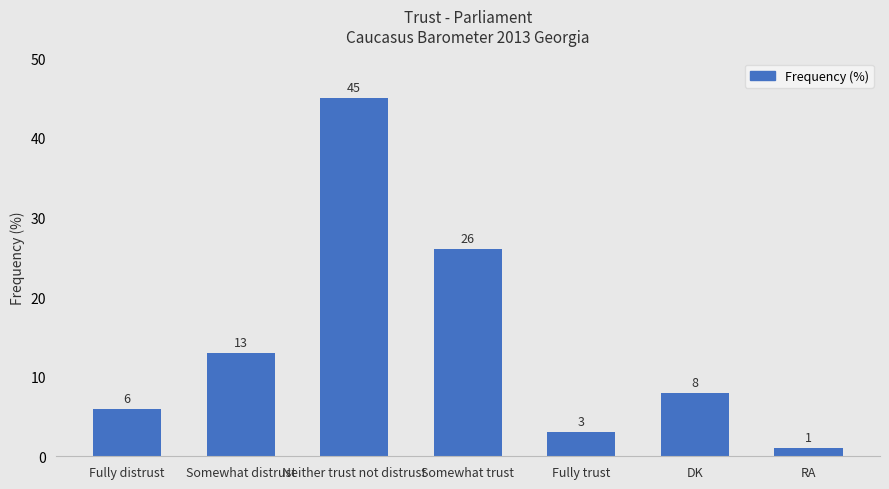

List the labels in order of value, smallest first.

RA, Fully trust, Fully distrust, DK, Somewhat distrust, Somewhat trust, Neither trust not distrust